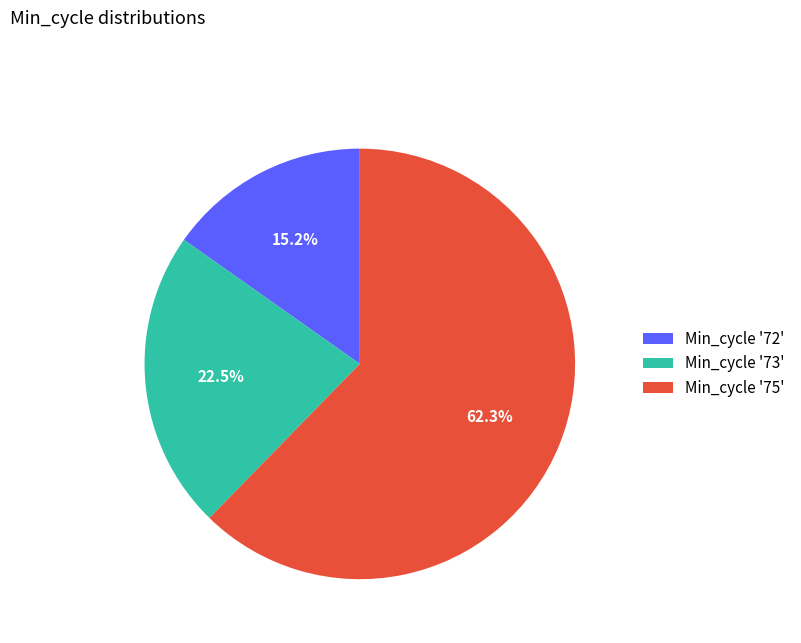

Is there any slice that represents more than half of the pie?

Yes